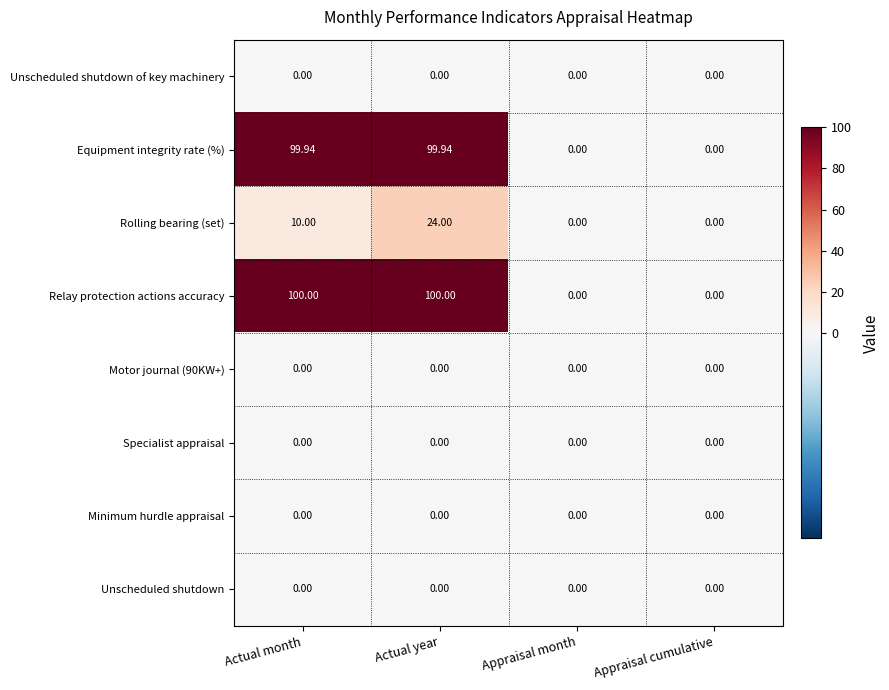

At how many categories does at least one series exceed 29?

2